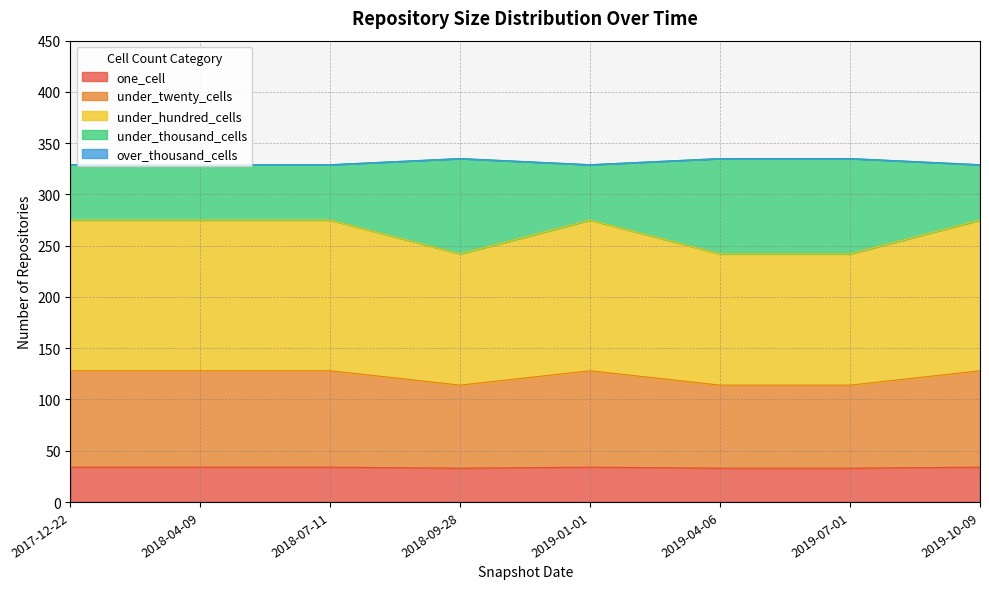

What is the label of the 5th point from the right?

2018-09-28